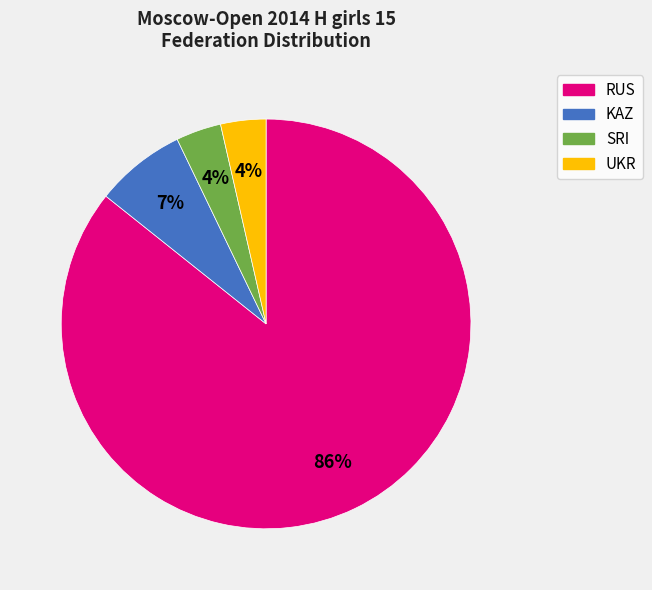

What percentage is the KAZ slice, to the nearest percent?

7%